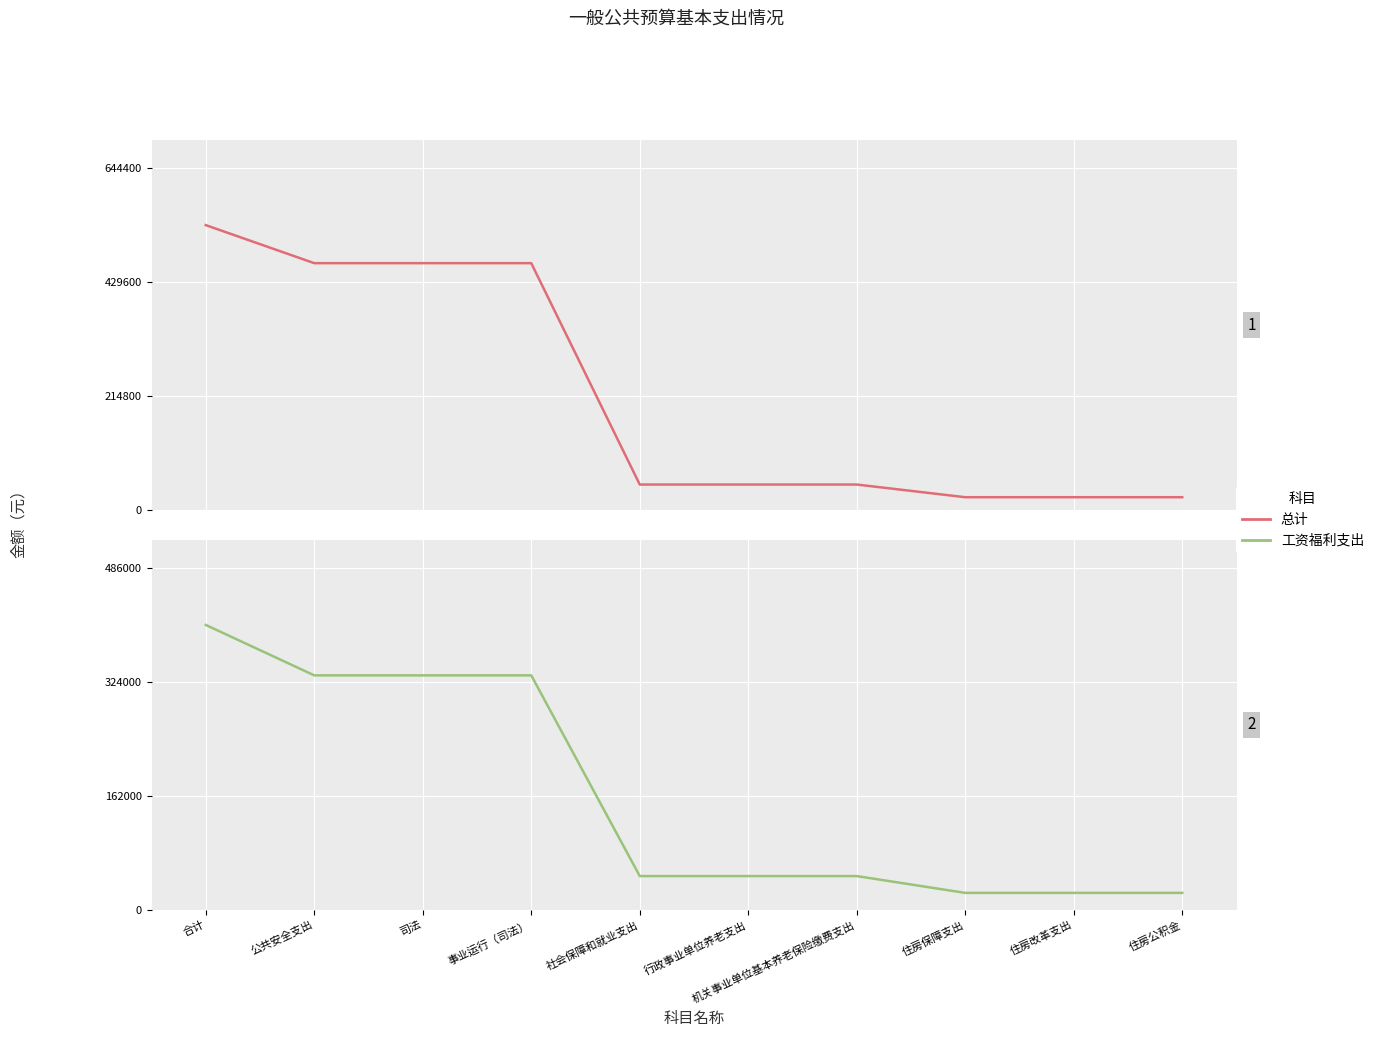

Rank the categories by 工资福利支出 value from lowest to highest.

住房保障支出, 住房改革支出, 住房公积金, 社会保障和就业支出, 行政事业单位养老支出, 机关事业单位基本养老保险缴费支出, 公共安全支出, 司法, 事业运行（司法）, 合计